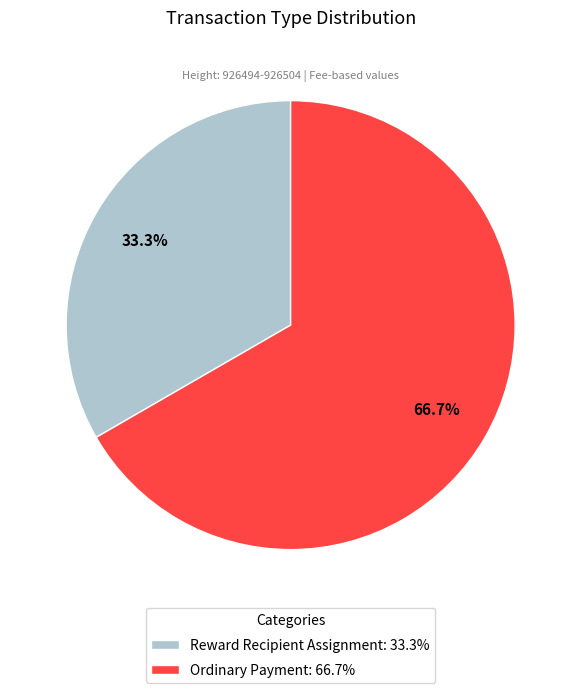

How much of the chart is everything except Reward Recipient Assignment?

66.7%